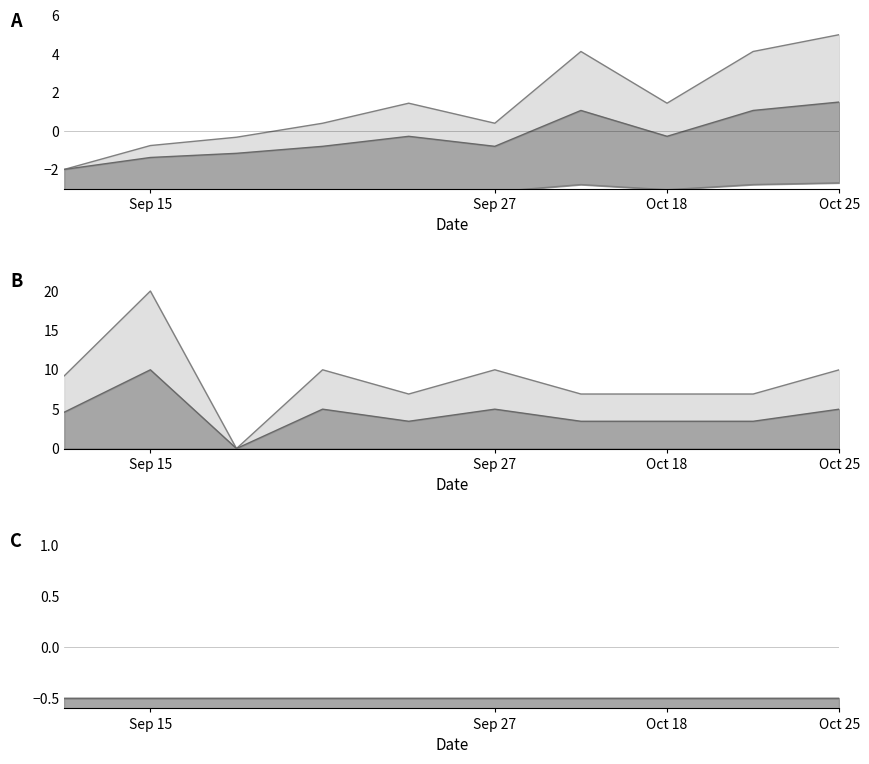

Read the answering dept id value at 2021-09-20.

10.0